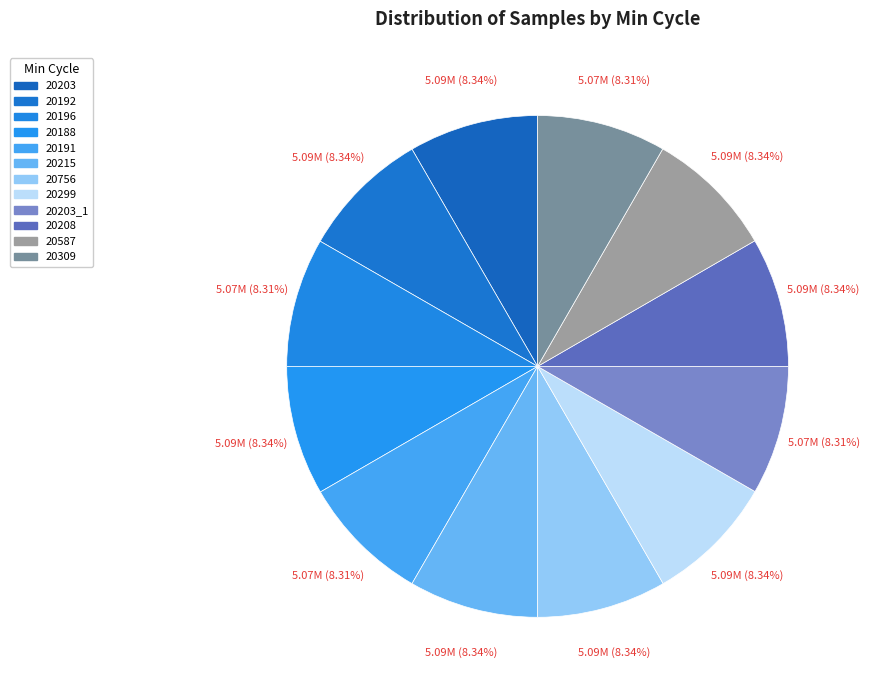

How many slices are in this pie chart?

12